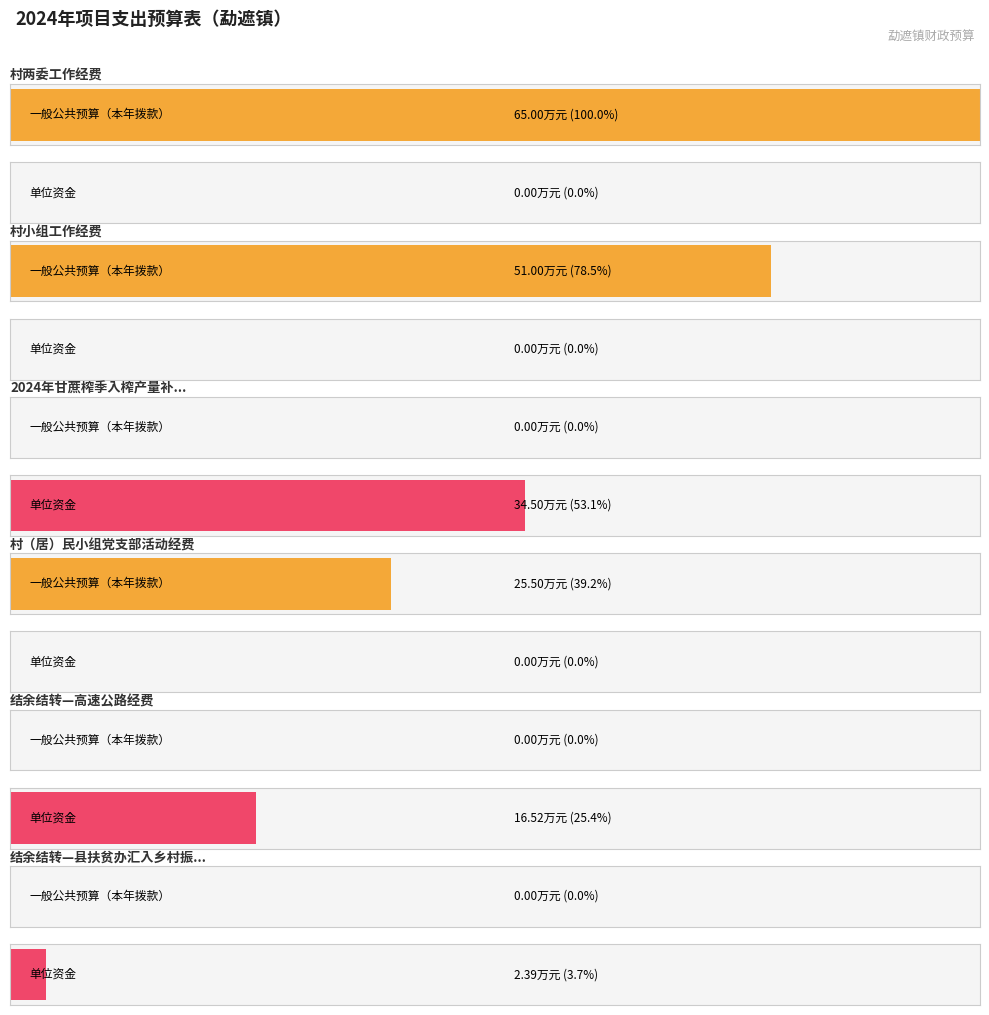

At which label does 一般公共预算（本年拨款） reach its peak?

村两委工作经费